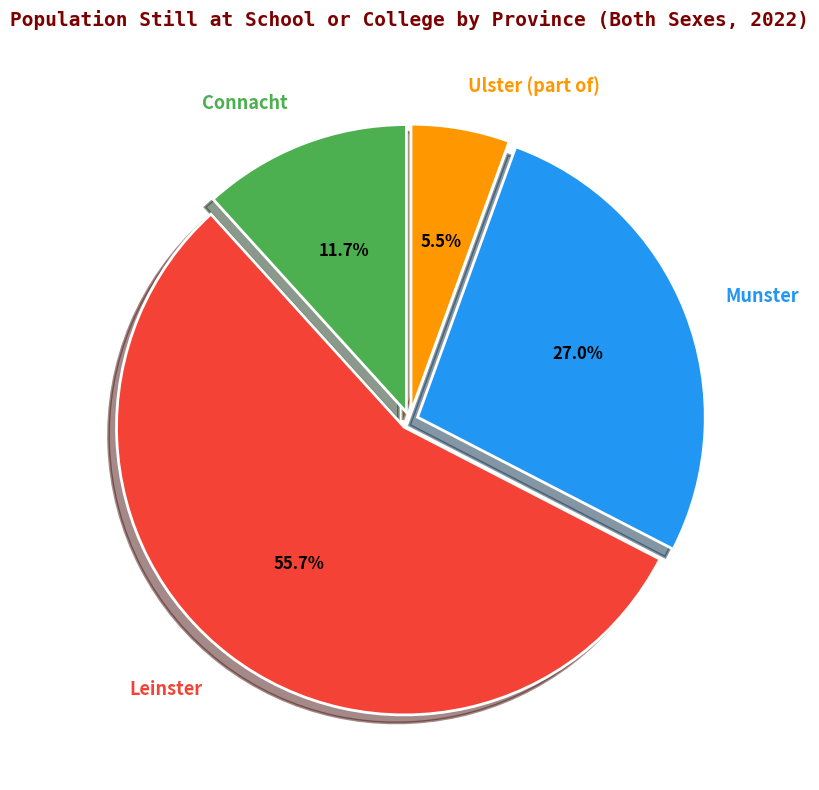

How much of the chart is everything except Ulster (part of)?

94.5%